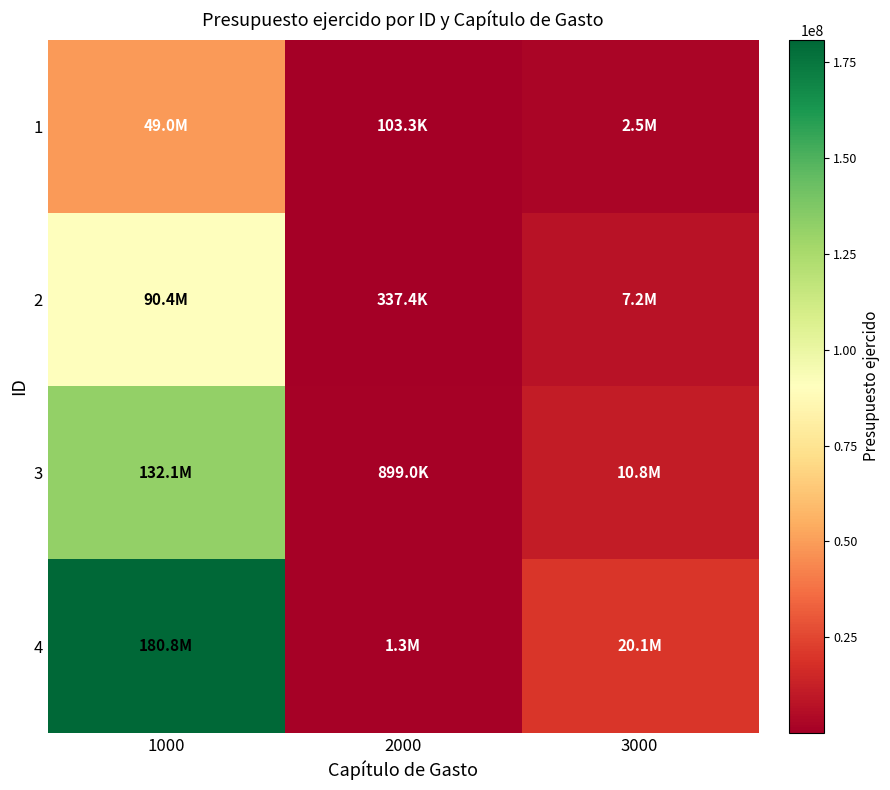

Reading right to left, what are all the values shown in this chart?

1: 3000=2468991.0	2000=103293.0	1000=48954715.2
2: 3000=7203233.9	2000=337375.6	1000=90372115.7
3: 3000=10841421.2	2000=899015.7	1000=132076149.3
4: 3000=20120197.4	2000=1286964.0	1000=180818348.8